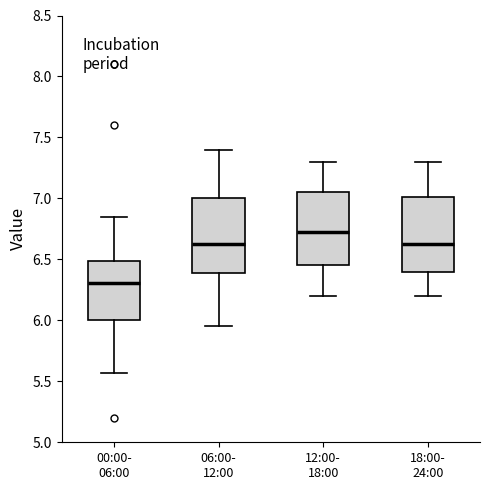

Reading left to right, transcribe this box plot: for each box, give where its median line is, the range the box spans, and where its two whiskers end, as read against the y-axis. The values are not printed on the chart, so give them approximately, as read against the axis.

00:00- 06:00: median 6.30, box 6.00 to 6.50, whiskers 5.55 to 6.85
06:00- 12:00: median 6.65, box 6.40 to 7.00, whiskers 5.95 to 7.40
12:00- 18:00: median 6.75, box 6.45 to 7.05, whiskers 6.20 to 7.30
18:00- 24:00: median 6.65, box 6.40 to 7.00, whiskers 6.20 to 7.30